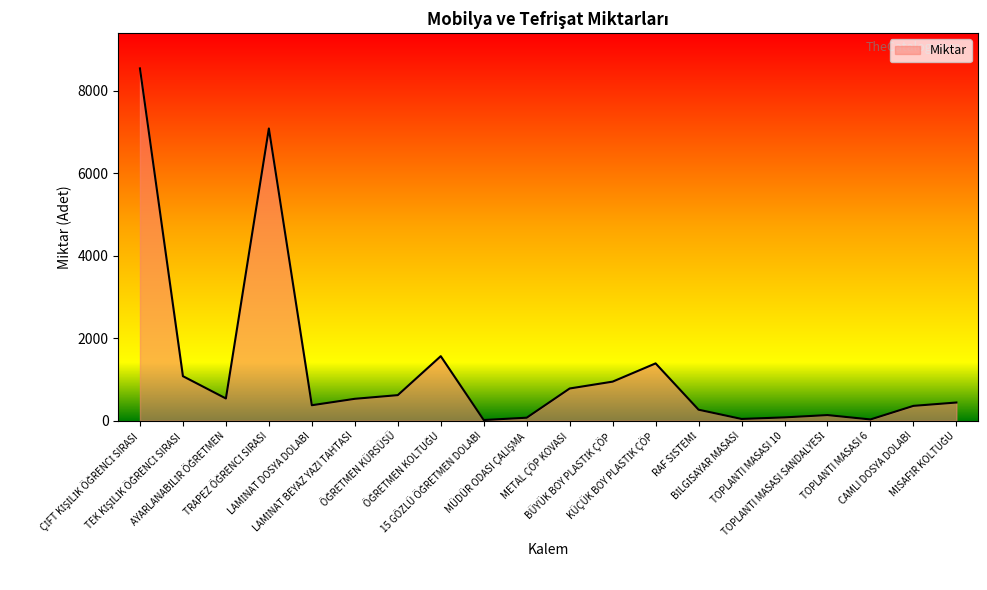

What is the maximum value shown in the chart?

8536